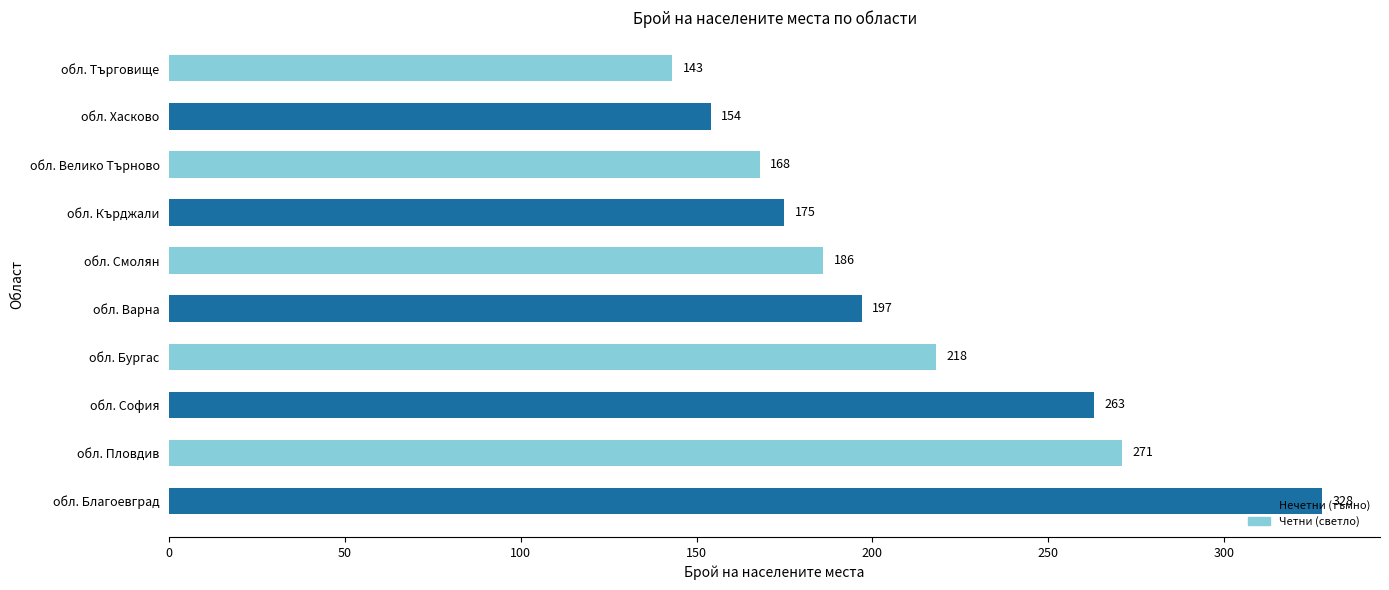

How many series are shown in this chart?

1